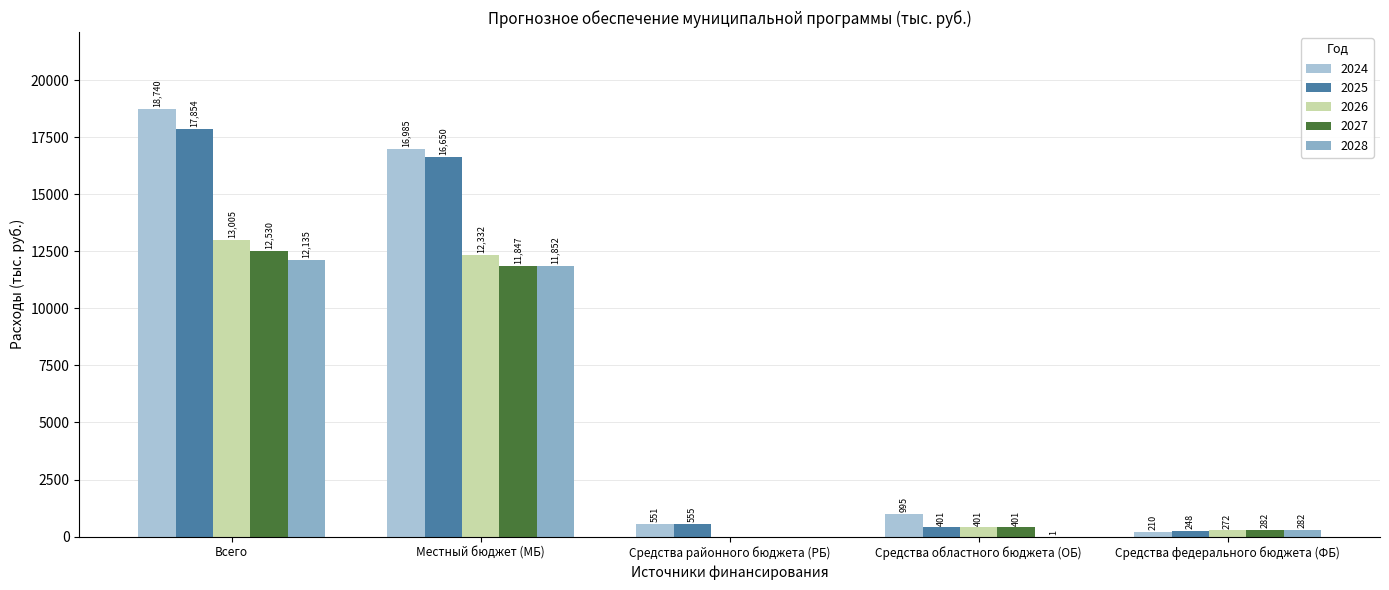

Which has a higher value, Всего or Средства федерального бюджета (ФБ)?

Всего